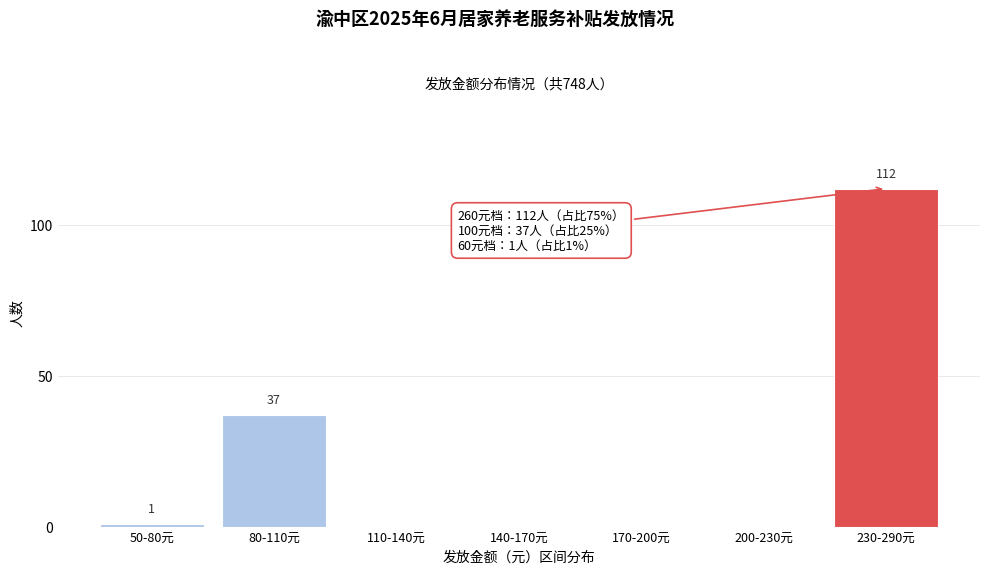

Reading right to left, list all the values displayed in this chart.

230-290元=112	200-230元=0	170-200元=0	140-170元=0	110-140元=0	80-110元=37	50-80元=1